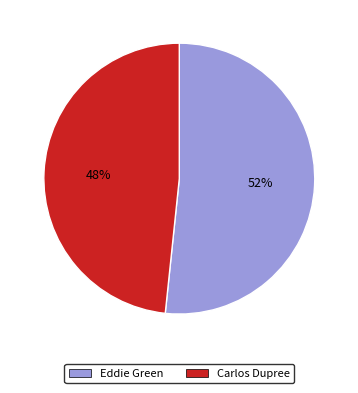

Is it true that Eddie Green is 52% of the pie?

True